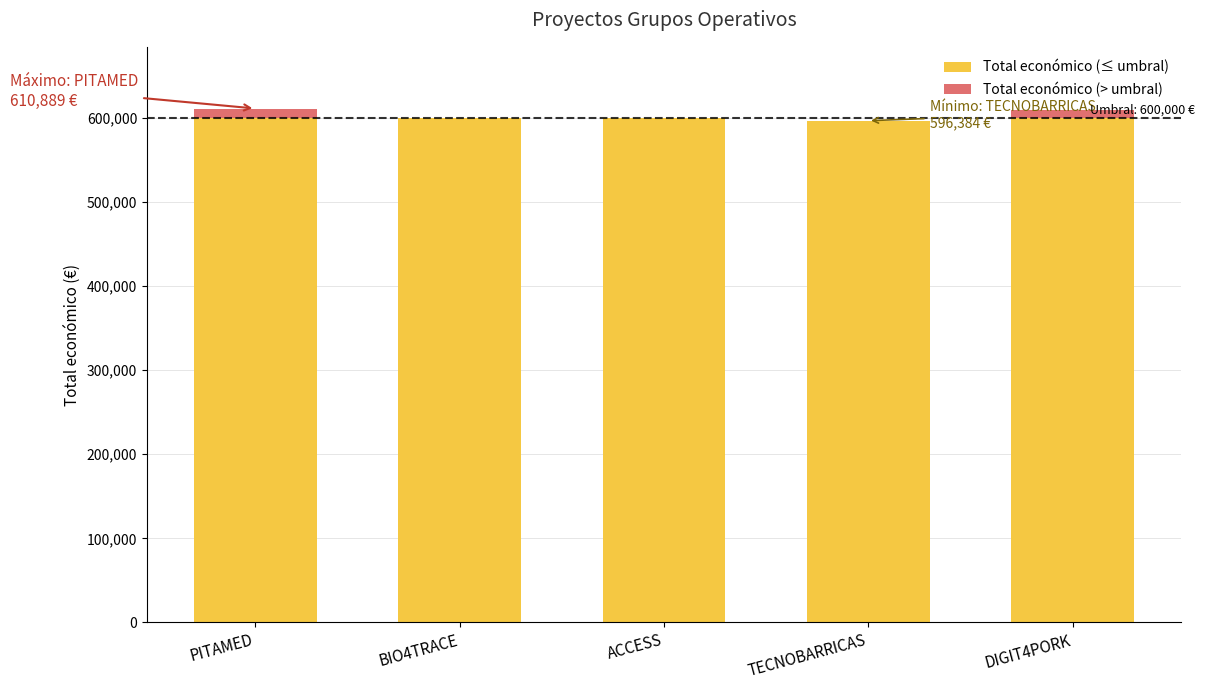

Is it true that Total económico (≤ umbral) equals 599779 at ACCESS?

True